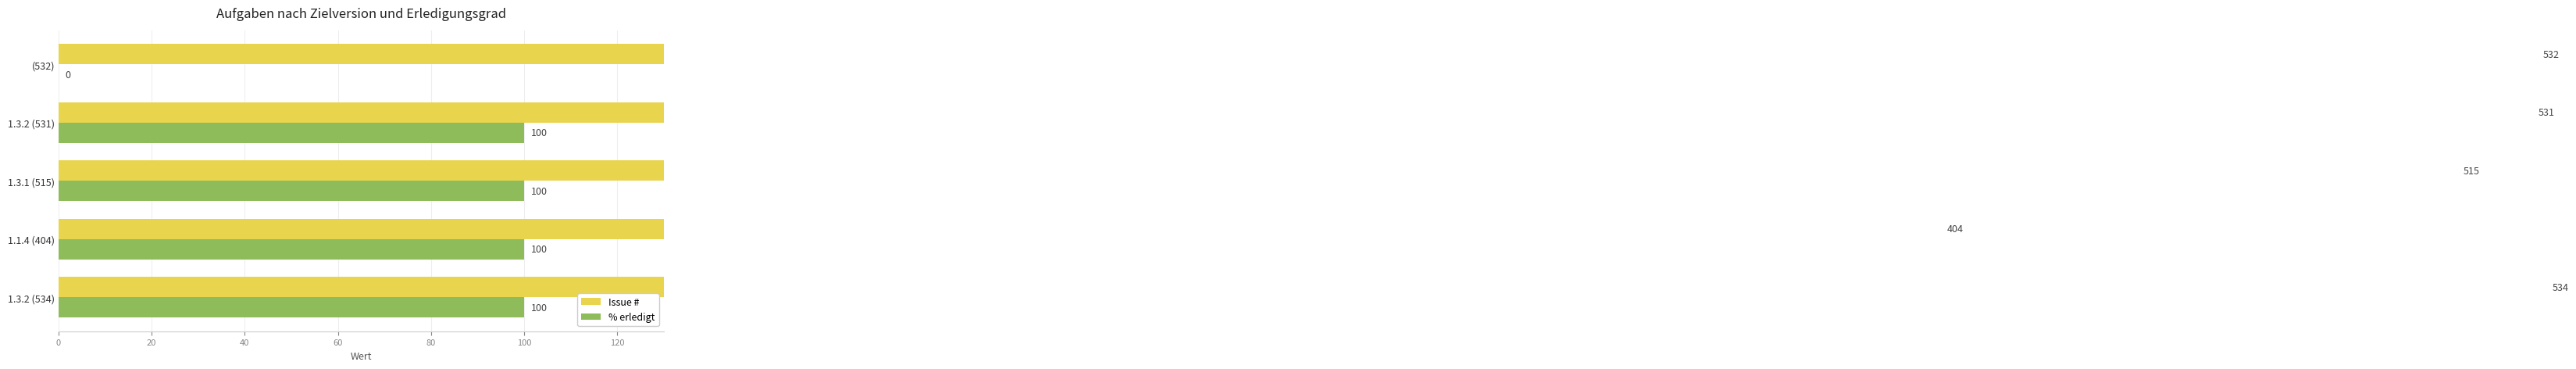

List the series in order of their overall mean, highest first.

Issue #, % erledigt